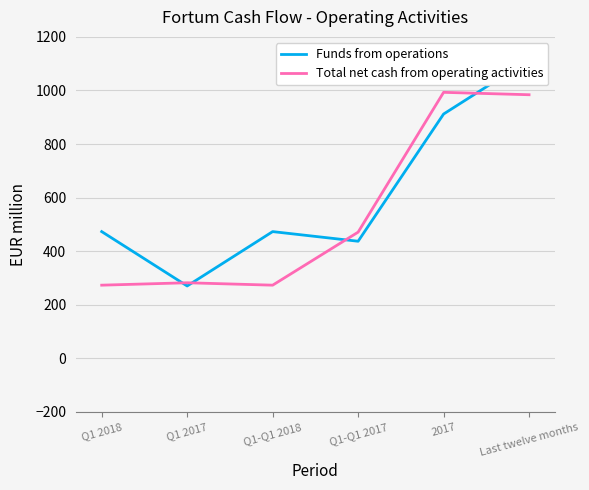

What is the lowest value of the Total net cash from operating activities series?

273